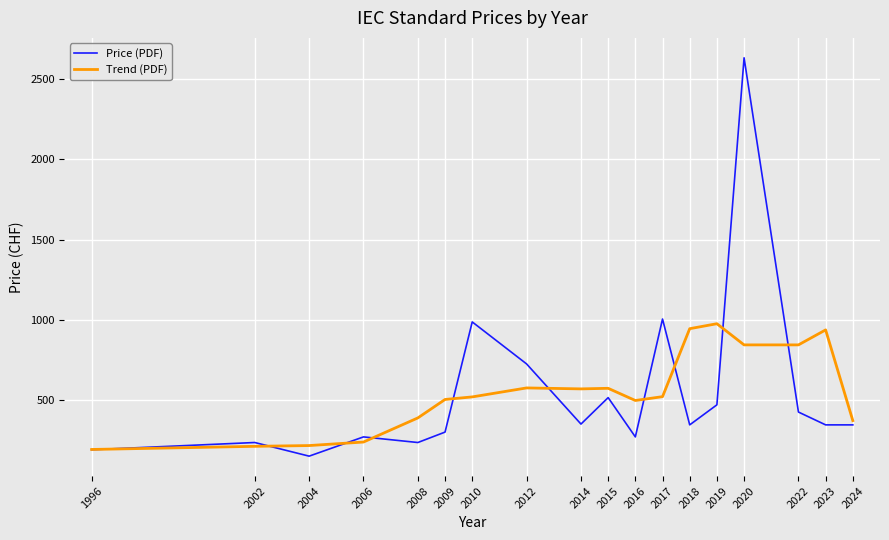

What is the lowest value of the Trend (PDF) series?

191.7